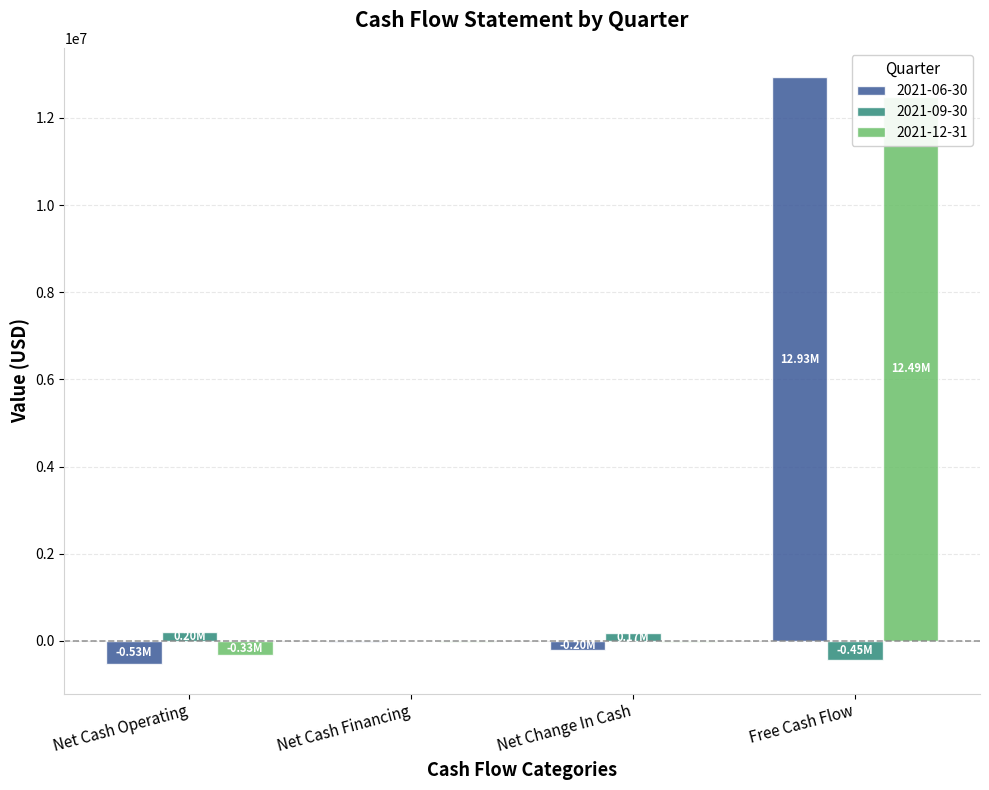

Reading left to right, extract all data points from this chart.

2021-06-30: -533892	-18994	-200477	12933389
2021-09-30: 200000	0	175000	-445000
2021-12-31: -333892	-18994	-25477	12488389